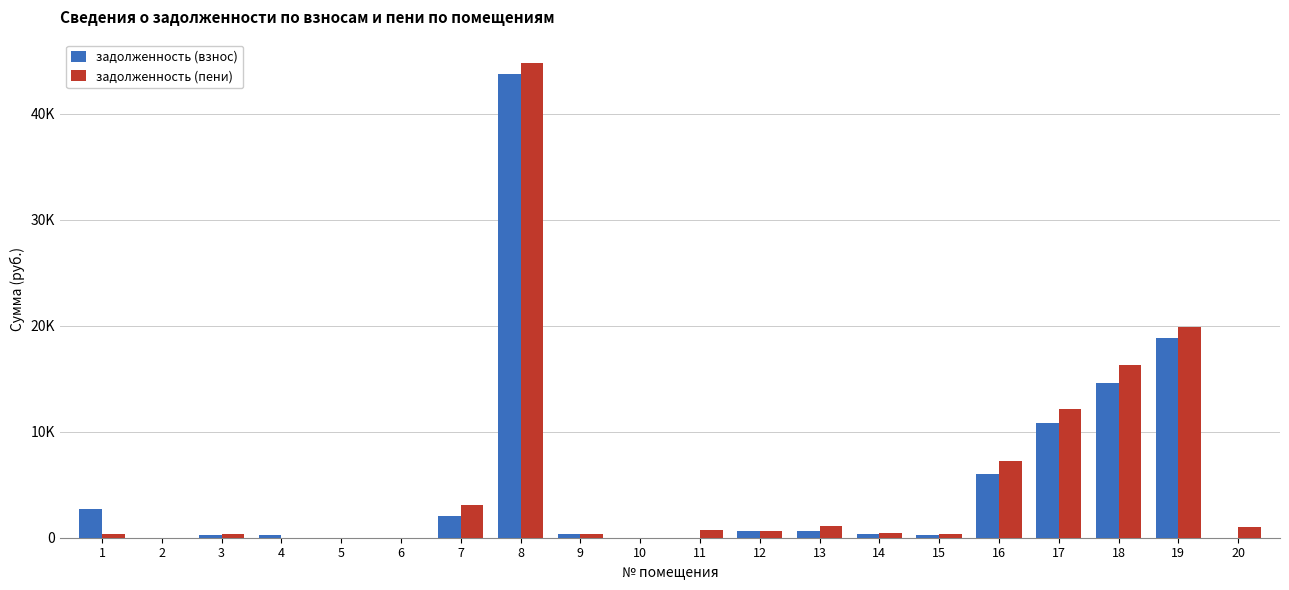

Between 12 and 8, which is larger?

8